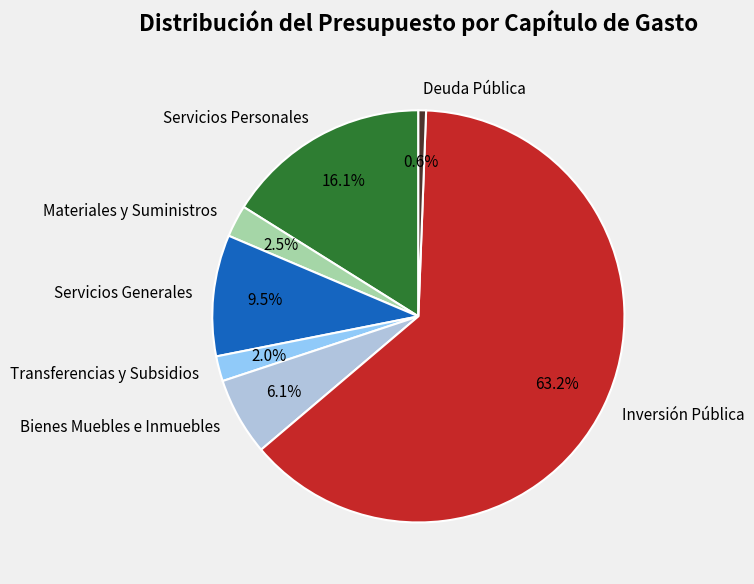

To the nearest percent, what is the average slice percentage?

14%